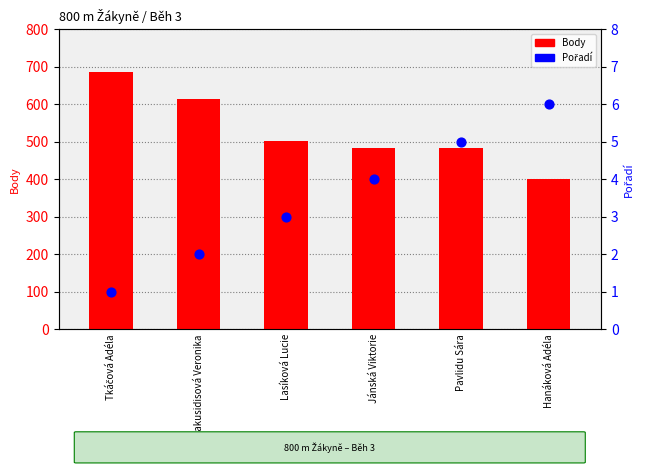

At which category is the sum across all series the highest?

Tkáčová Adéla